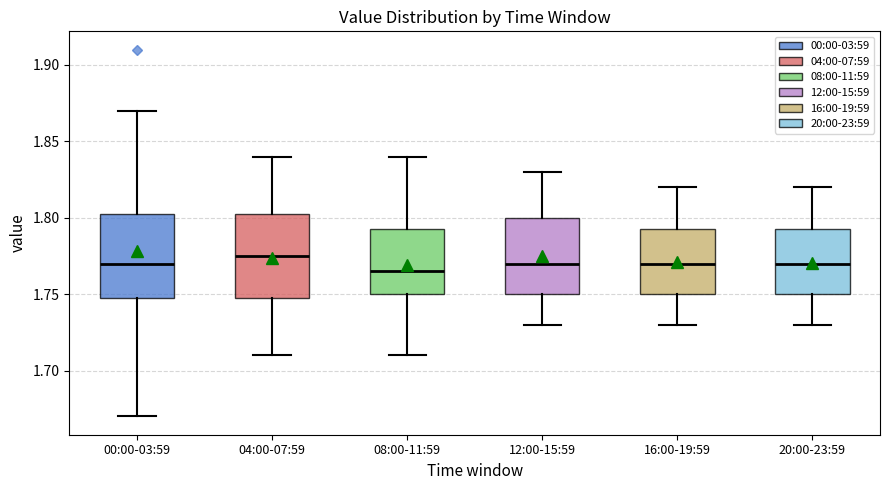

Reading left to right, read every box against the y-axis: the position of its median line, the range the box covers, and the ends of its whiskers. The values are not printed on the chart, so give them approximately, as read against the axis.

00:00-03:59: median 1.770, box 1.750 to 1.805, whiskers 1.670 to 1.870
04:00-07:59: median 1.775, box 1.750 to 1.805, whiskers 1.710 to 1.840
08:00-11:59: median 1.765, box 1.750 to 1.795, whiskers 1.710 to 1.840
12:00-15:59: median 1.770, box 1.750 to 1.800, whiskers 1.730 to 1.830
16:00-19:59: median 1.770, box 1.750 to 1.795, whiskers 1.730 to 1.820
20:00-23:59: median 1.770, box 1.750 to 1.795, whiskers 1.730 to 1.820